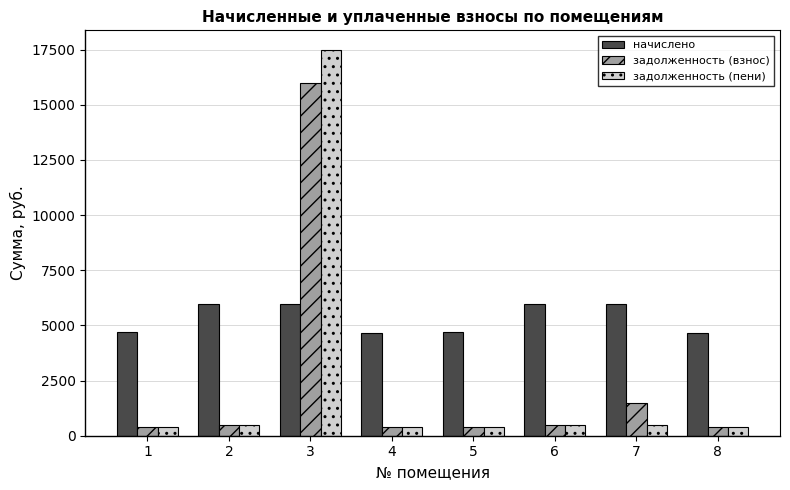

List the series in order of their peak value, lowest first.

начислено, задолженность (взнос), задолженность (пени)